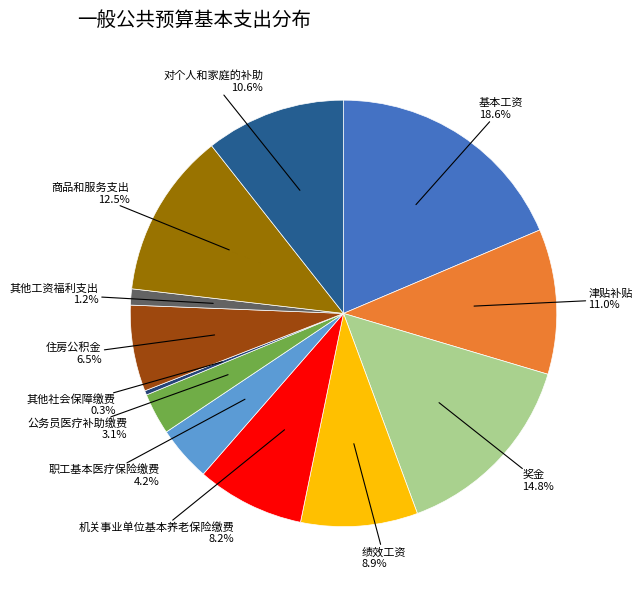

Is it true that 住房公积金 is 1% of the pie?

False